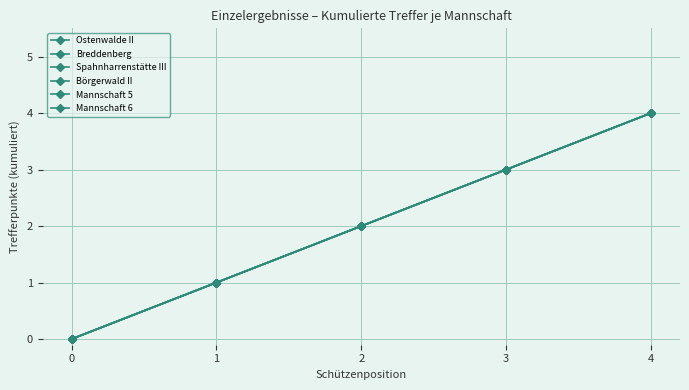

Is this an area chart (filled region under the line)?

No